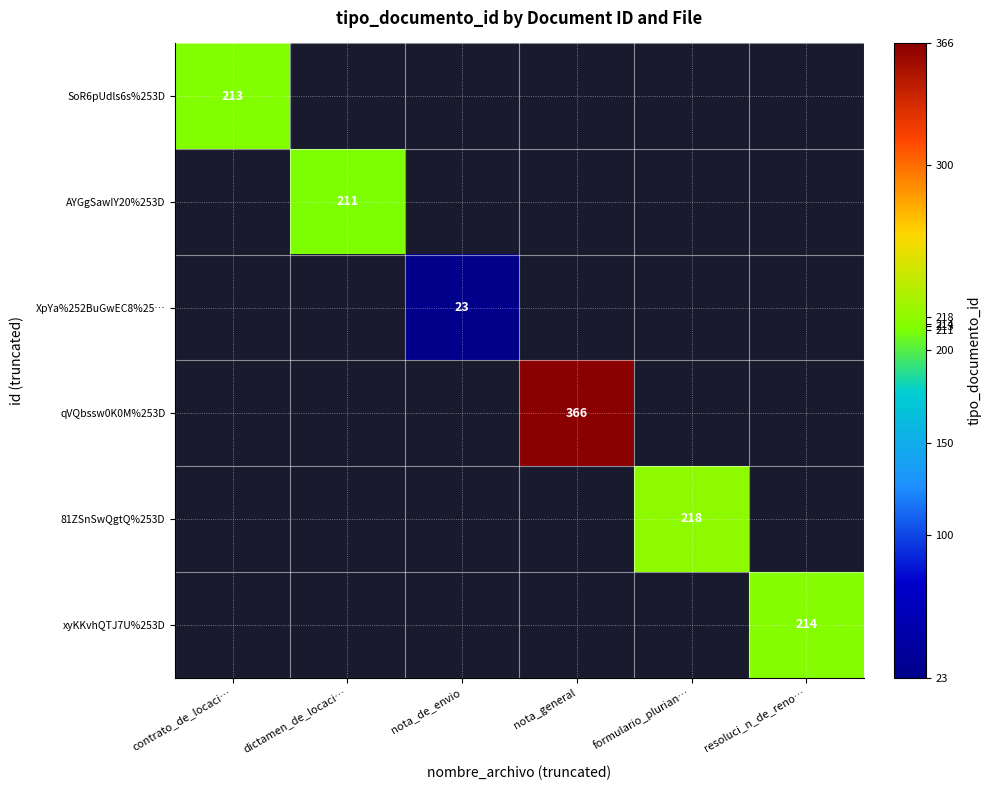

Between dictamen_de_locaci… and resoluci_n_de_reno…, which is larger?

resoluci_n_de_reno…